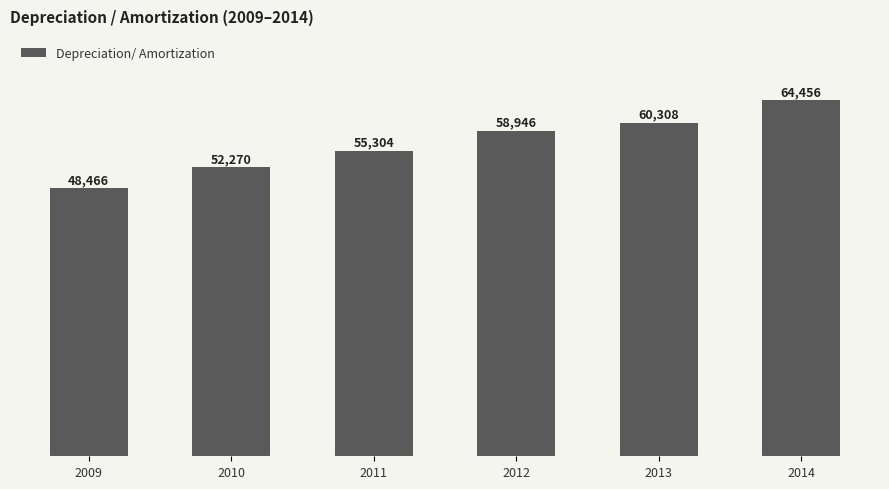

True or false: the data shows 79724 at 2010.

False